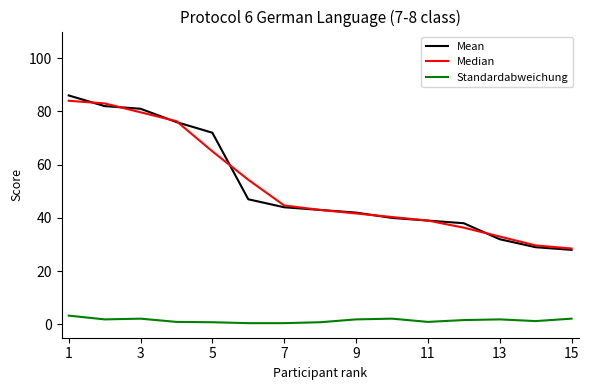

How many lines are shown in the chart?

3